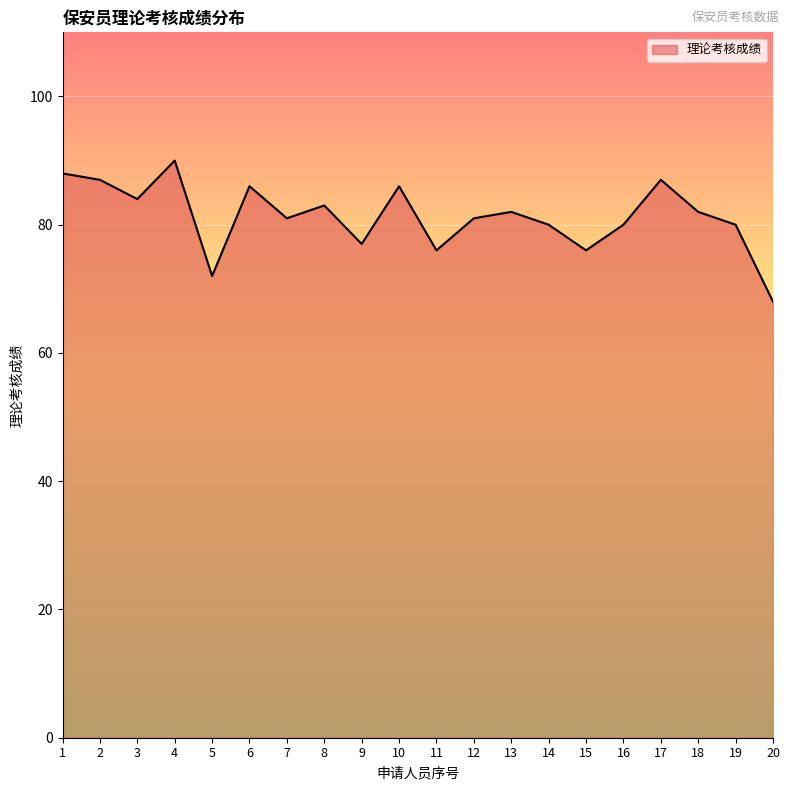

What is the ratio of the value at 6 to the value at 1?

1.0